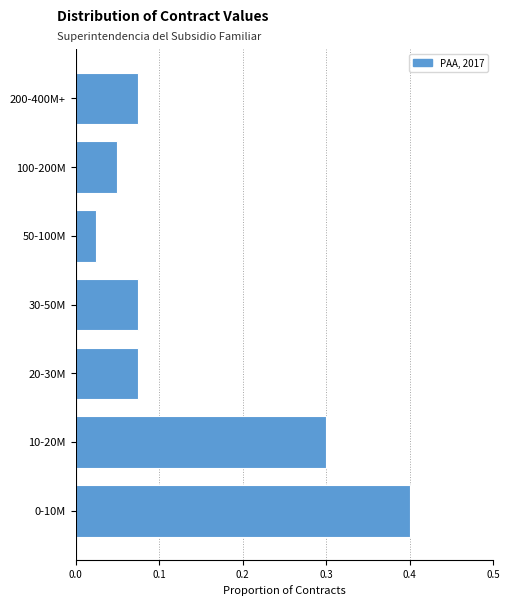

What is the difference between the maximum and minimum values?

0.4